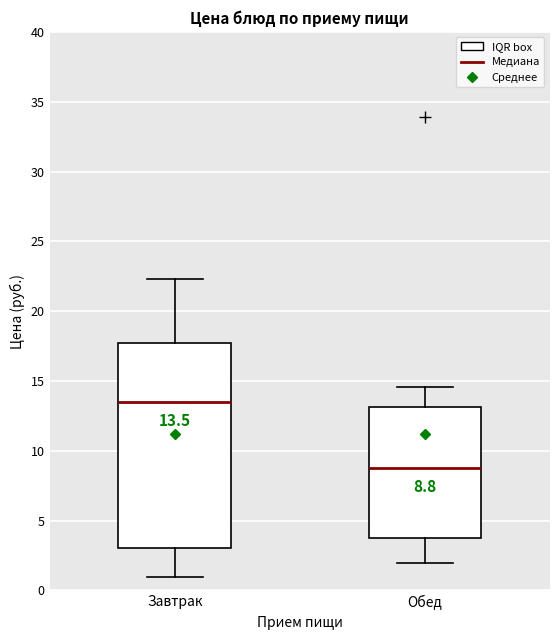

Comparing the boxes themselves (not the whiskers), which one is the tallest?

Завтрак